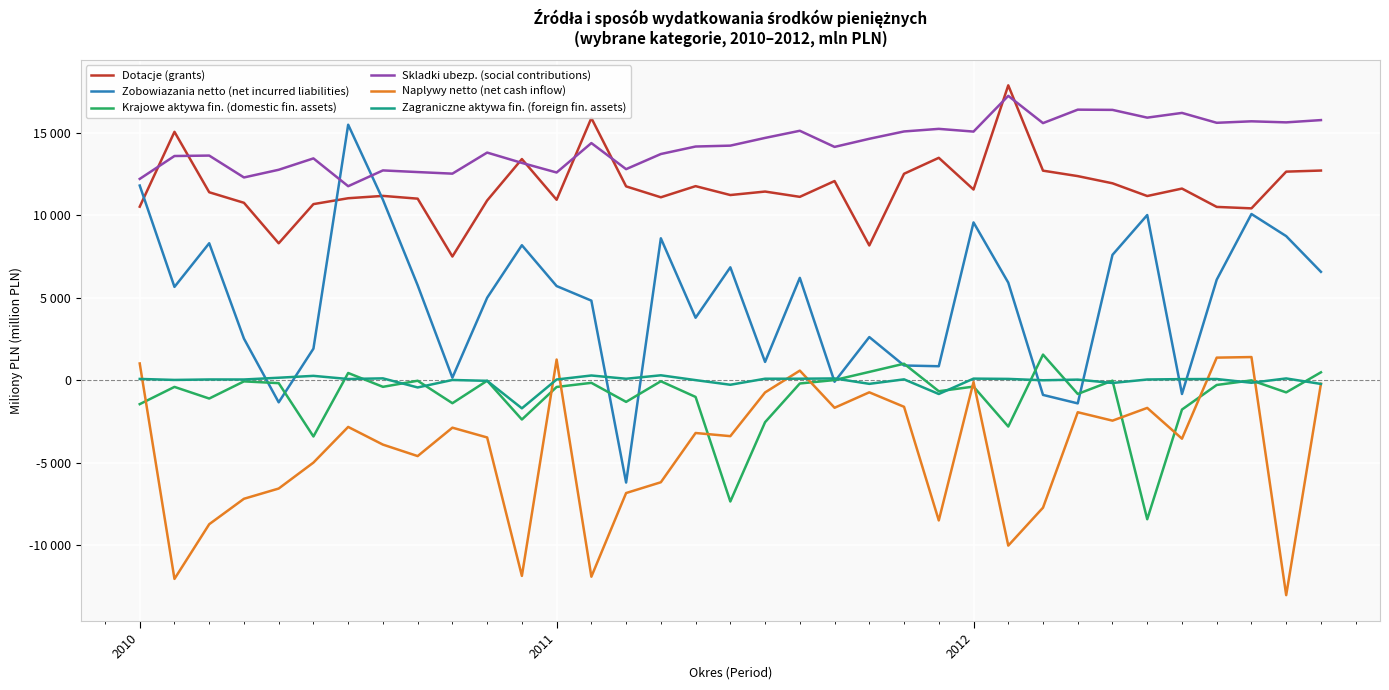

What are all the series names shown in the legend?

Dotacje (grants), Zobowiazania netto (net incurred liabilities), Krajowe aktywa fin. (domestic fin. assets), Skladki ubezp. (social contributions), Naplywy netto (net cash inflow), Zagraniczne aktywa fin. (foreign fin. assets)